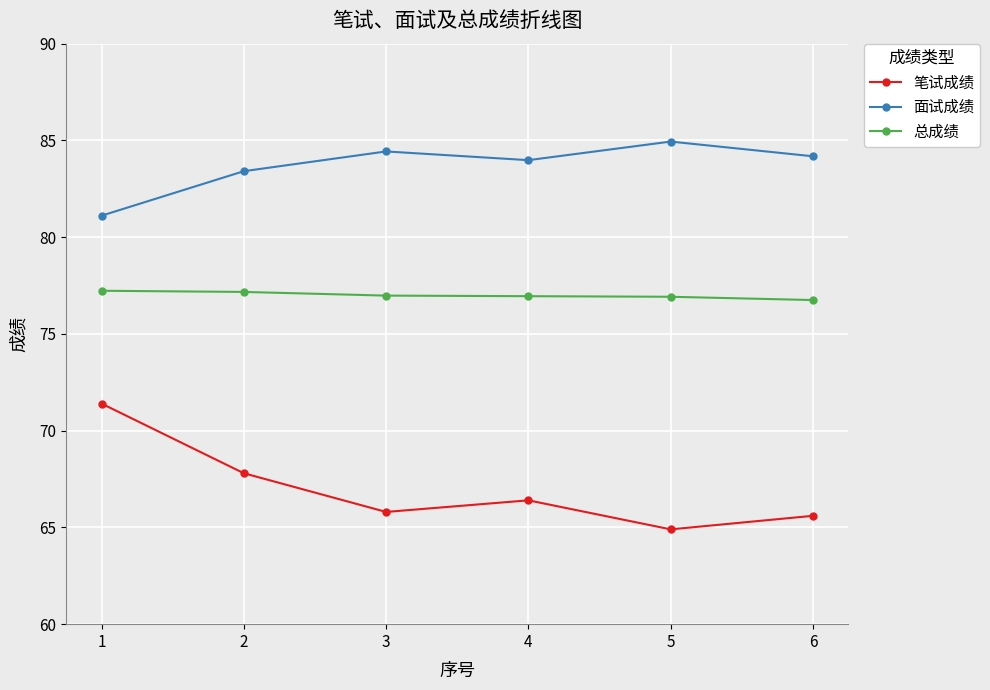

What is the difference between the highest and lowest values at 1?

9.7